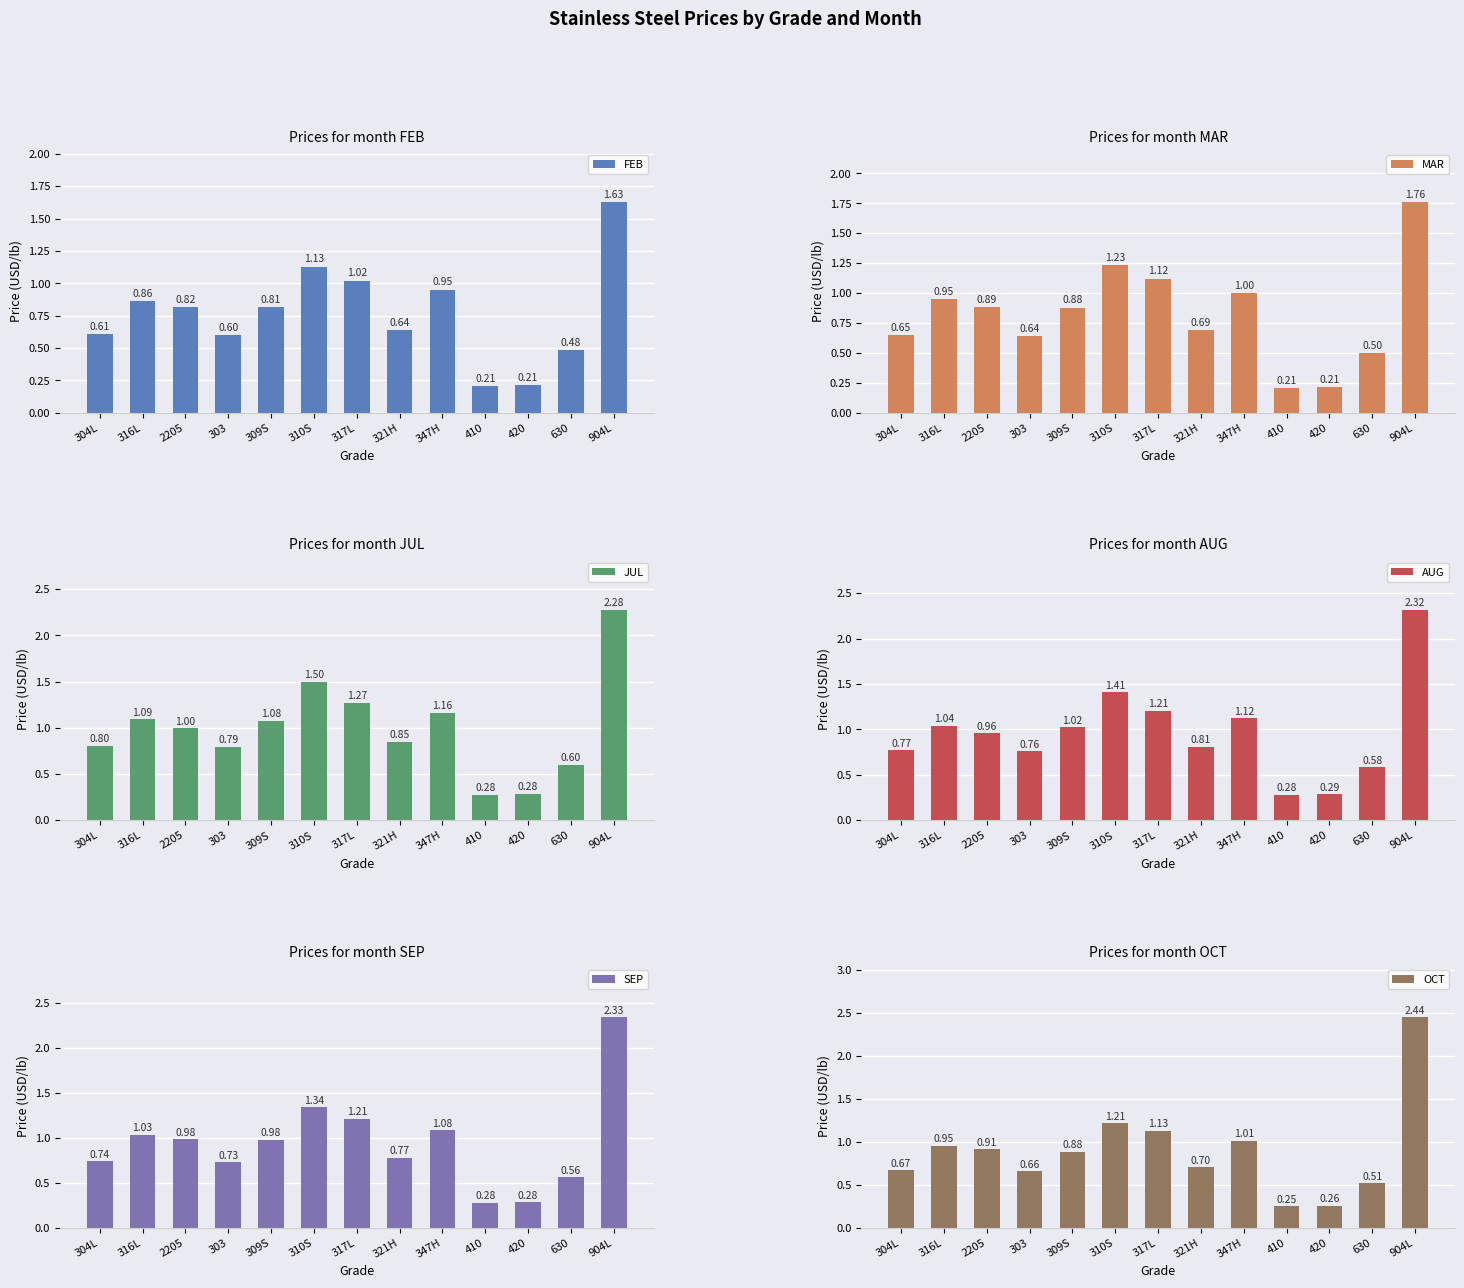

What is the label of the 12th bar from the left?

630